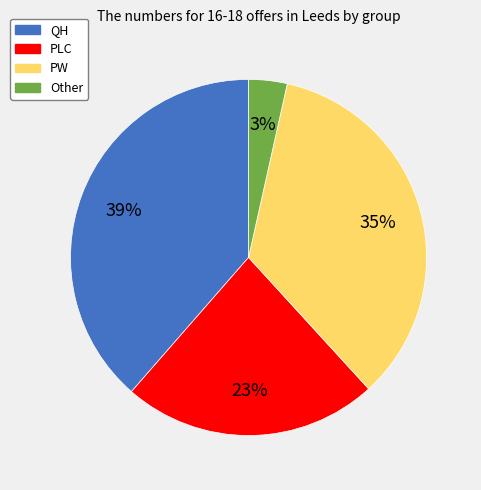

To the nearest percent, what is the difference between the QH and PW slice percentages?

4%